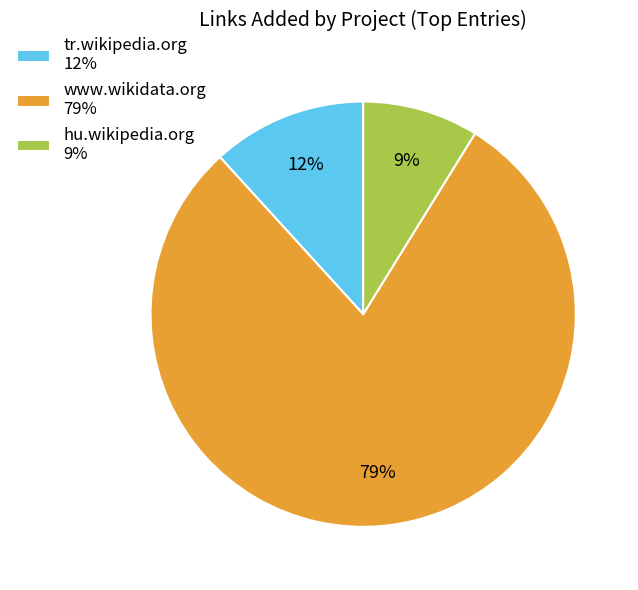

Rank the categories by value from lowest to highest.

hu.wikipedia.org 9%, tr.wikipedia.org 12%, www.wikidata.org 79%